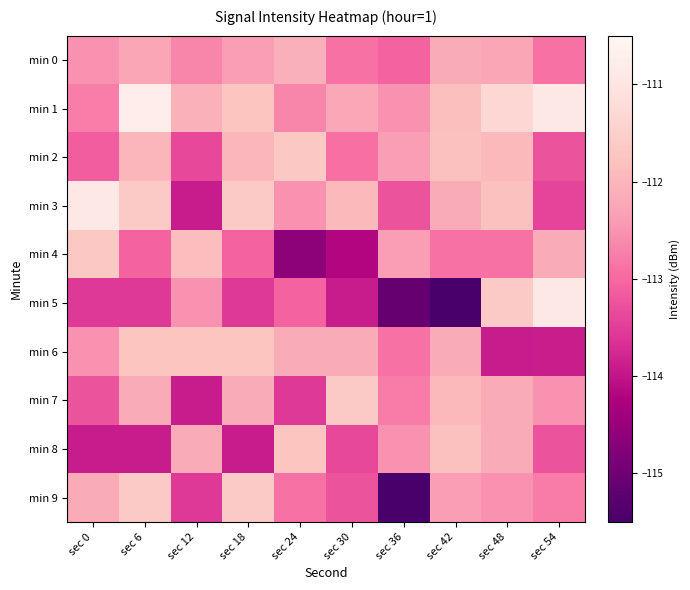

Between sec 48 and sec 36, which is larger?

sec 48